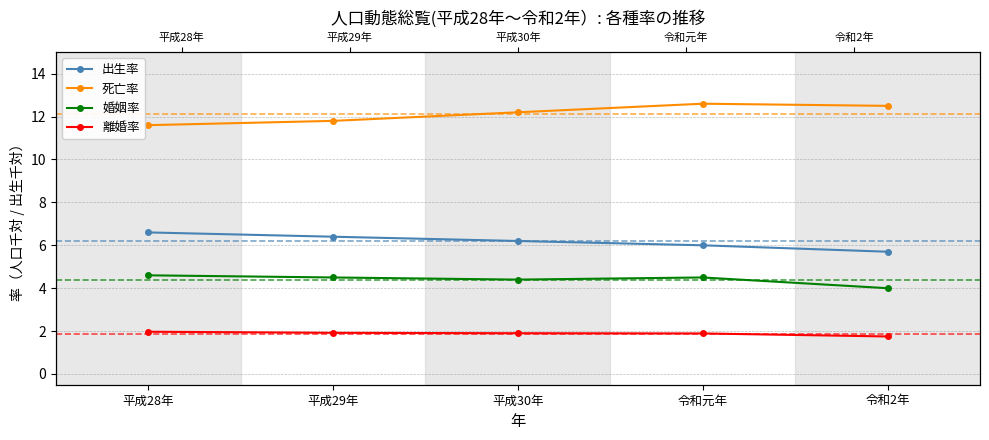

What is the minimum value shown in the chart?

1.8